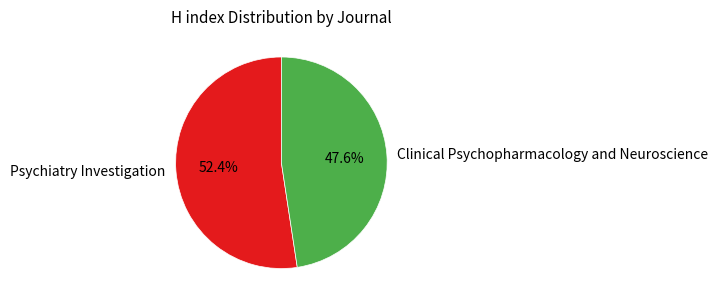

Is the sum of Psychiatry Investigation and Clinical Psychopharmacology and Neuroscience greater than half?

Yes